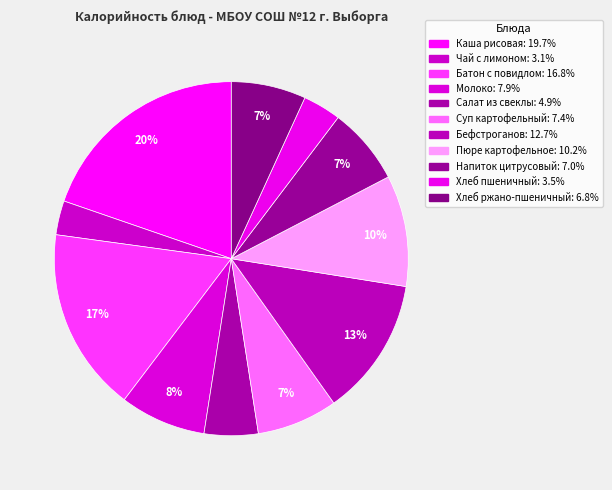

Which category has the biggest portion of the pie?

Каша рисовая